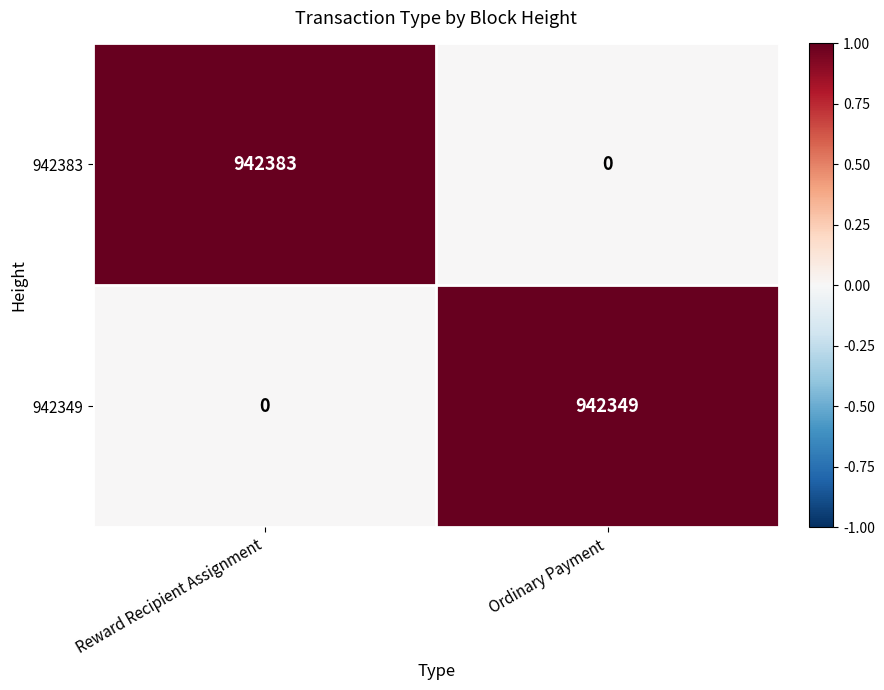

Which series has the largest total across all categories?

942383